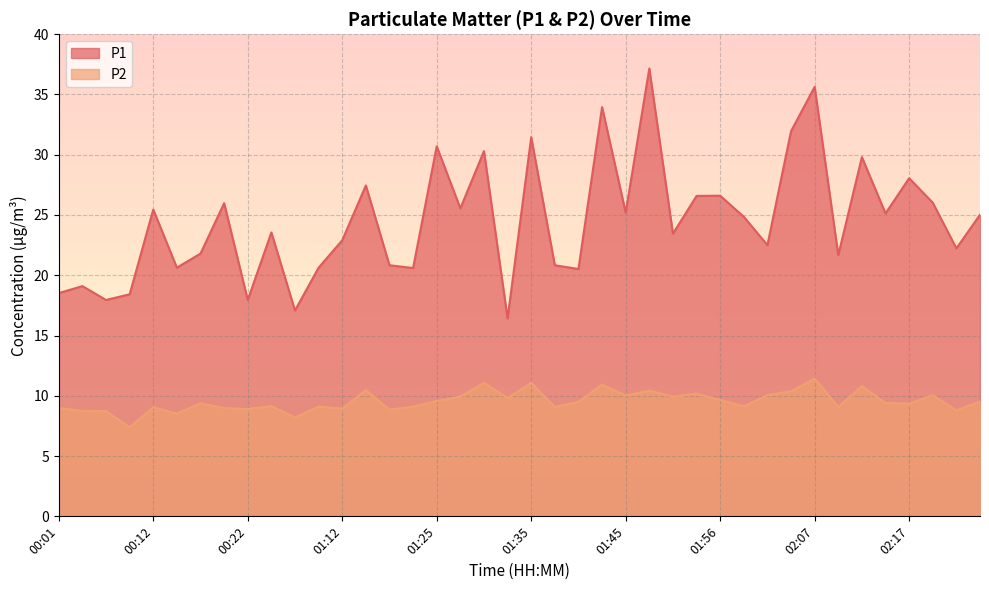

What is the smallest value displayed?

7.4